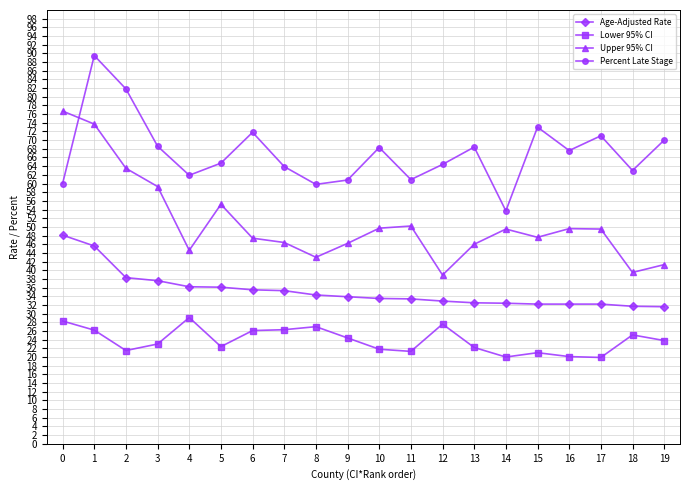

Is it true that Percent Late Stage equals 100.9 at 5?

False